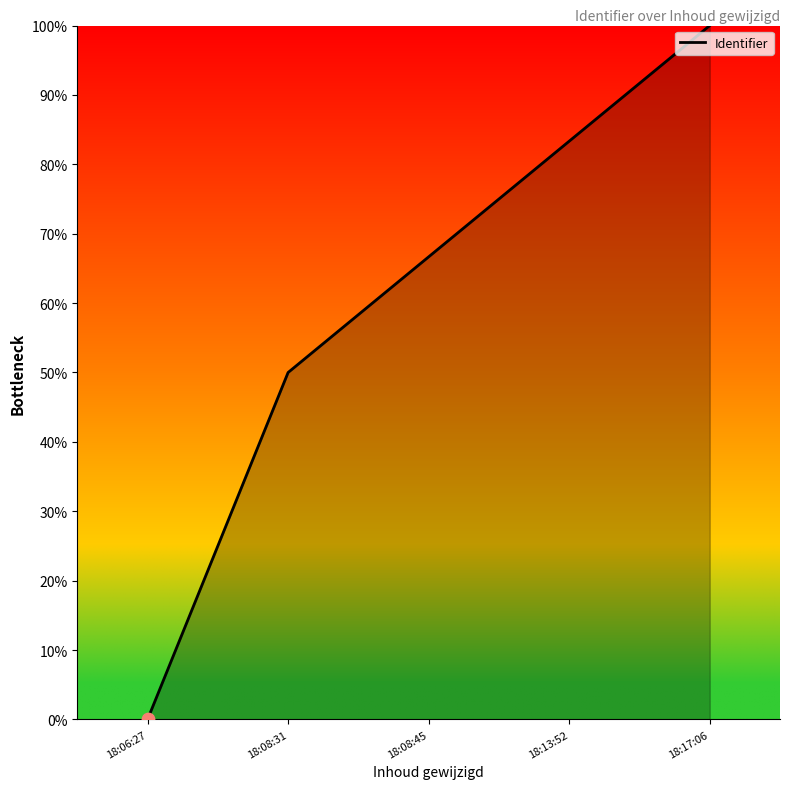

Between 18:08:45 and 18:13:52, which is larger?

18:13:52